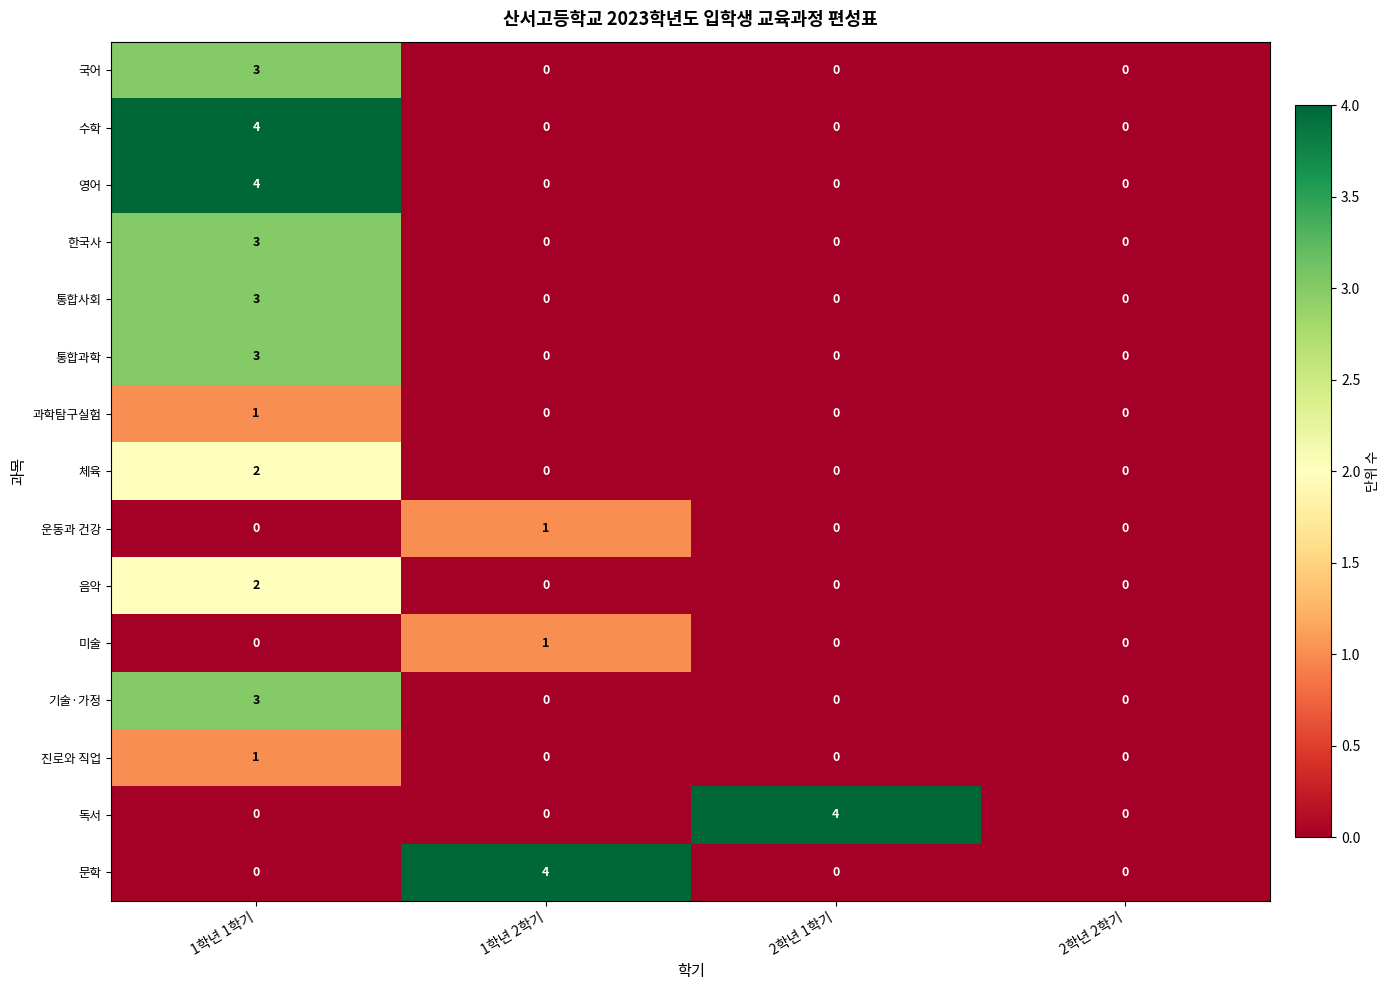

What is the difference between the highest and lowest values at 1학년 2학기?

4